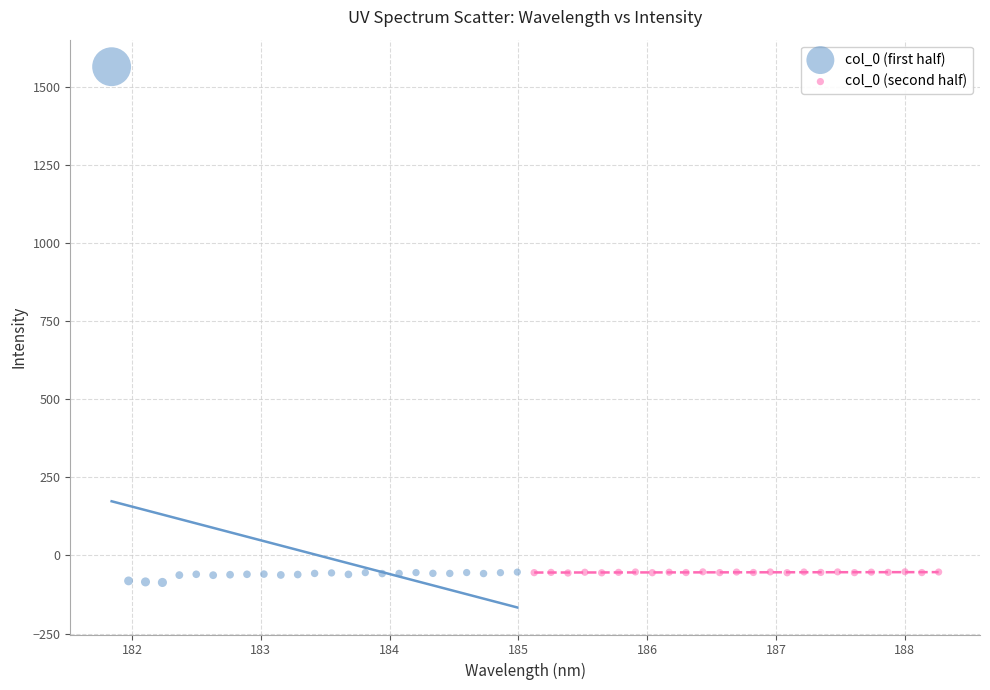

Which series has the largest Y range (max minus min)?

col_0 (first half)